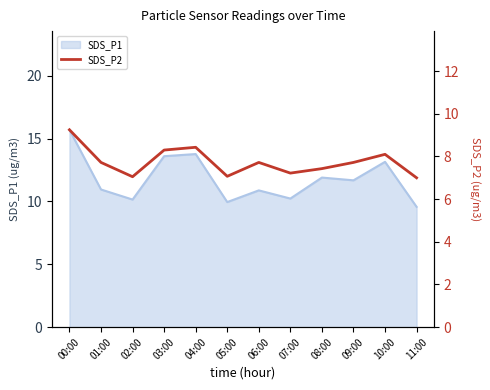

What position from the right is 11:00?

1